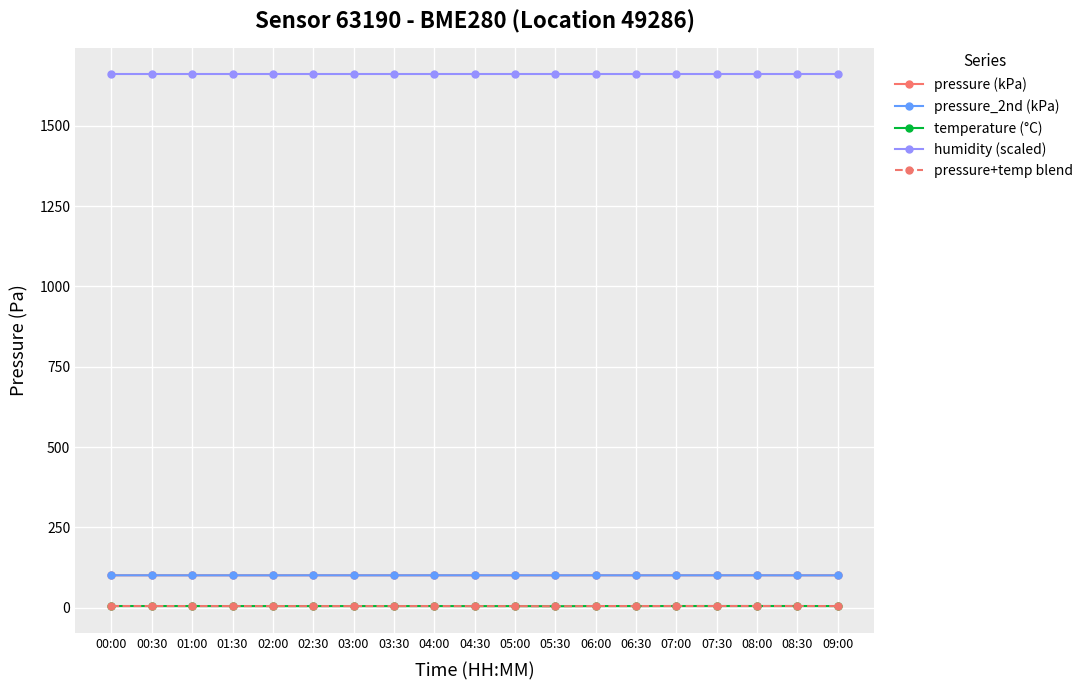

What value does the humidity (scaled) series have at 01:30?

1660.0